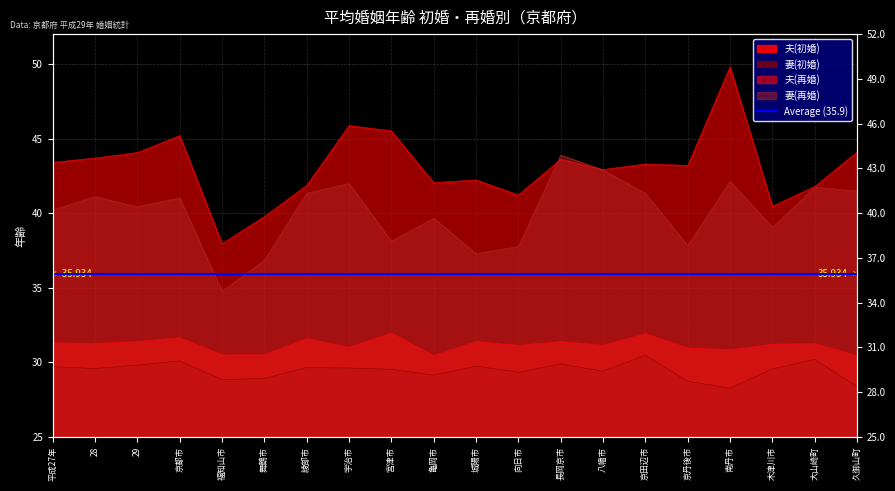

Reading left to right, transcribe all the data shown in this chart.

夫(初婚): 平成27年=31.3	28=31.3	29=31.4	京都市=31.6	福知山市=30.5	舞鶴市=30.5	綾部市=31.6	宇治市=31.0	宮津市=32.0	亀岡市=30.5	城陽市=31.4	向日市=31.1	長岡京市=31.4	八幡市=31.1	京田辺市=31.9	京丹後市=30.9	南丹市=30.8	木津川市=31.2	大山崎町=31.3	久御山町=30.4
妻(初婚): 平成27年=29.7	28=29.6	29=29.8	京都市=30.1	福知山市=28.8	舞鶴市=28.9	綾部市=29.6	宇治市=29.6	宮津市=29.5	亀岡市=29.1	城陽市=29.7	向日市=29.3	長岡京市=29.9	八幡市=29.4	京田辺市=30.5	京丹後市=28.7	南丹市=28.3	木津川市=29.5	大山崎町=30.2	久御山町=28.3
夫(再婚): 平成27年=43.4	28=43.7	29=44.1	京都市=45.2	福知山市=38.0	舞鶴市=39.8	綾部市=41.9	宇治市=45.9	宮津市=45.5	亀岡市=42.0	城陽市=42.2	向日市=41.2	長岡京市=43.6	八幡市=42.9	京田辺市=43.3	京丹後市=43.2	南丹市=49.8	木津川市=40.5	大山崎町=41.8	久御山町=44.1
妻(再婚): 平成27年=40.2	28=41.1	29=40.4	京都市=41.0	福知山市=34.8	舞鶴市=36.9	綾部市=41.3	宇治市=42.0	宮津市=38.1	亀岡市=39.7	城陽市=37.3	向日市=37.8	長岡京市=43.9	八幡市=42.9	京田辺市=41.3	京丹後市=37.8	南丹市=42.1	木津川市=39.1	大山崎町=41.7	久御山町=41.5